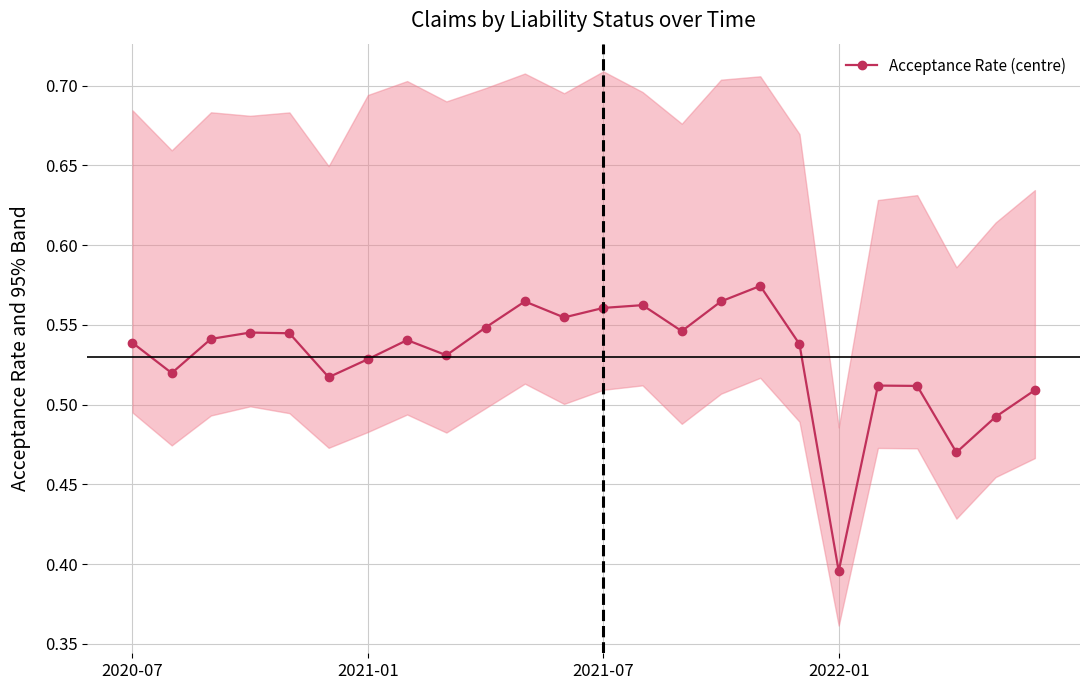

True or false: Acceptance Rate (centre) has more than 0 interior local peaks.

True